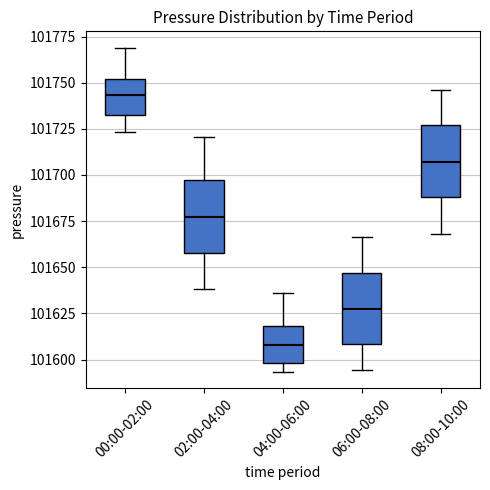

Reading left to right, read every box against the y-axis: the position of its median line, the range the box covers, and the ends of its whiskers. The values are not printed on the chart, so give them approximately, as read against the axis.

00:00-02:00: median 101745, box 101735 to 101750, whiskers 101725 to 101770
02:00-04:00: median 101675, box 101660 to 101695, whiskers 101640 to 101720
04:00-06:00: median 101610, box 101600 to 101620, whiskers 101595 to 101635
06:00-08:00: median 101625, box 101610 to 101645, whiskers 101595 to 101665
08:00-10:00: median 101705, box 101690 to 101725, whiskers 101670 to 101745